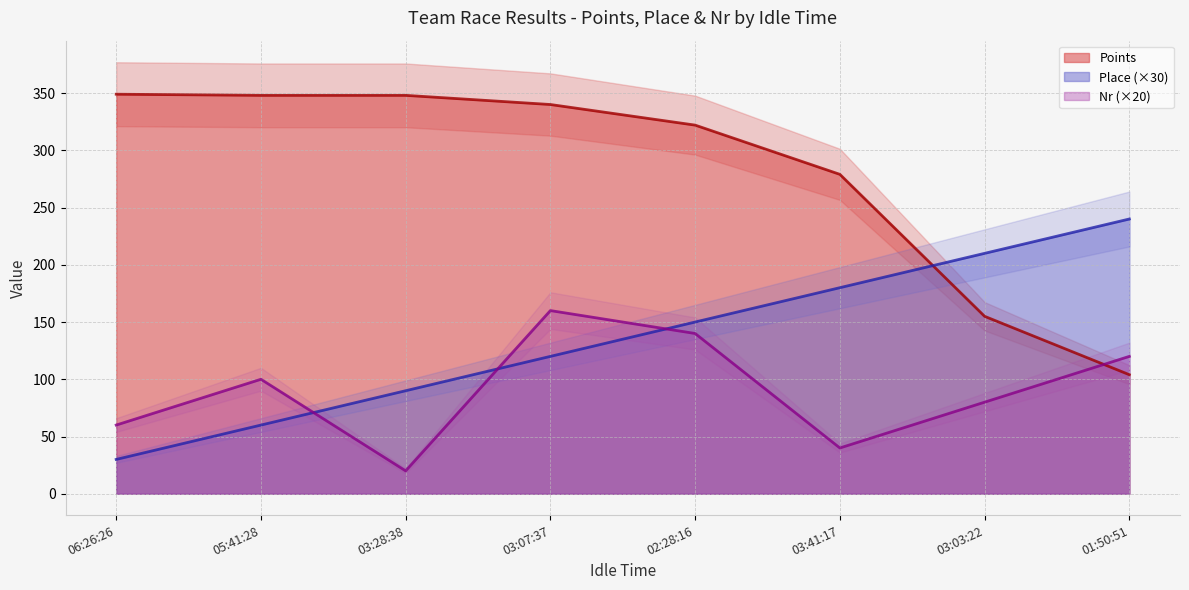

Which series has the largest total across all categories?

Points